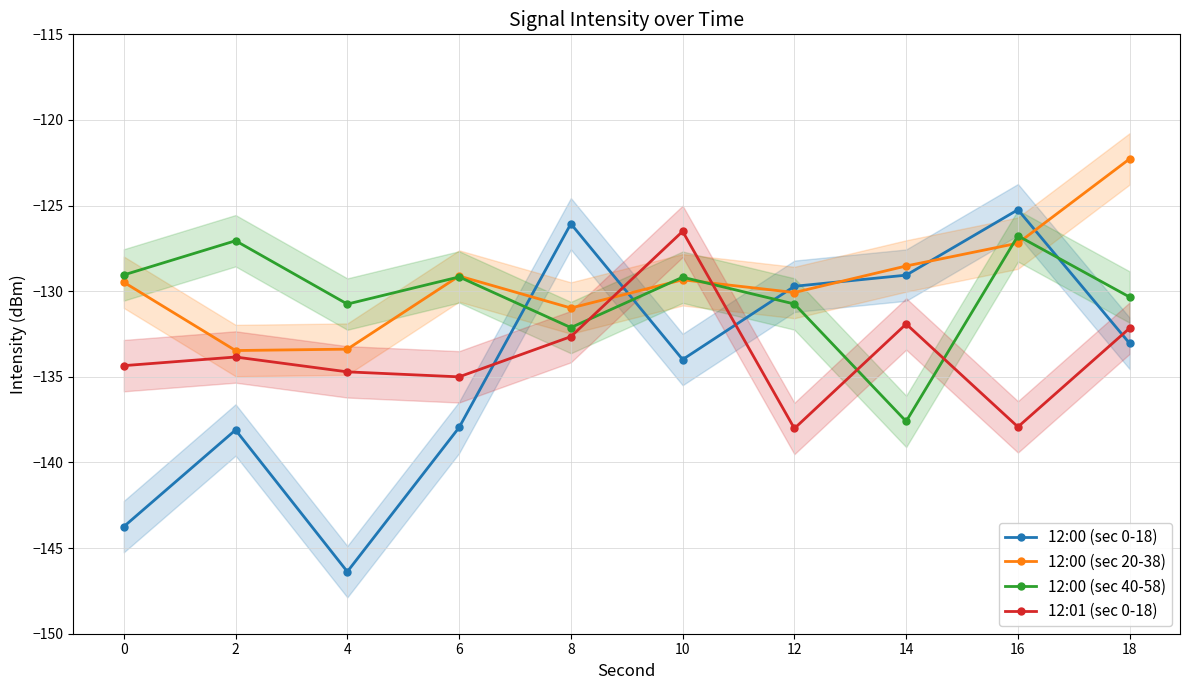

True or false: 12:00 (sec 0-18) has a value of -84.7 at 2.

False